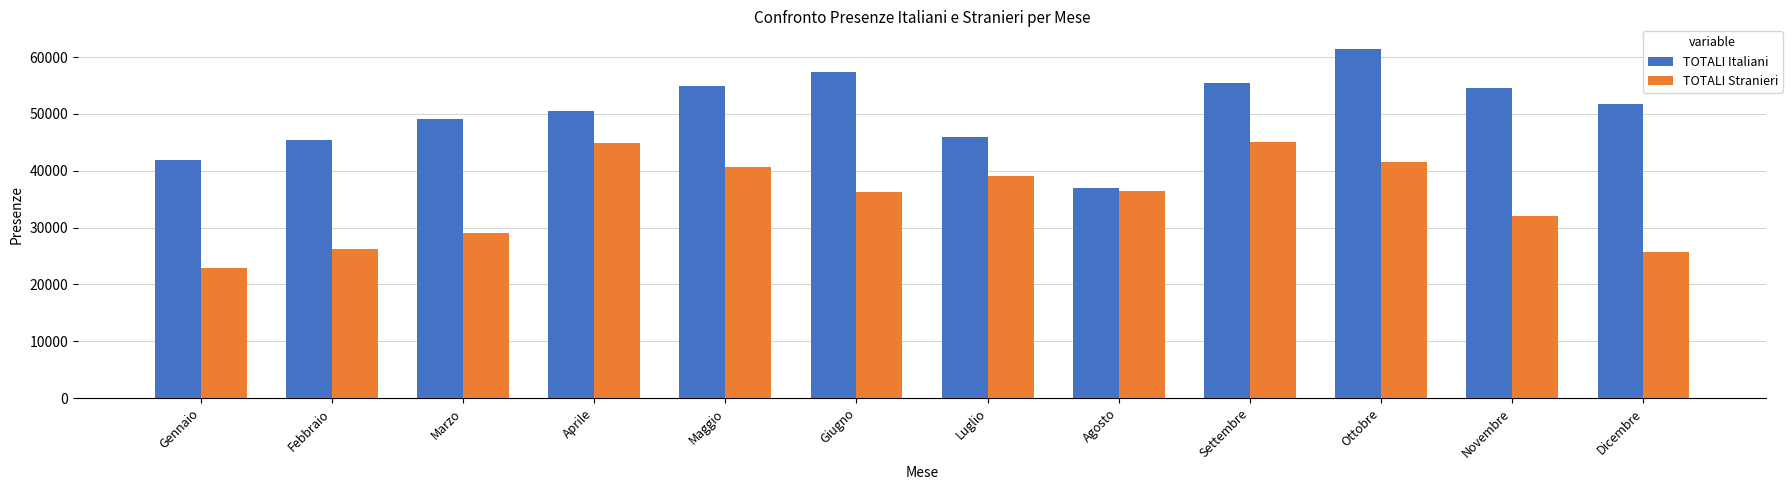

At which label does TOTALI Italiani first exceed 51792?

Maggio